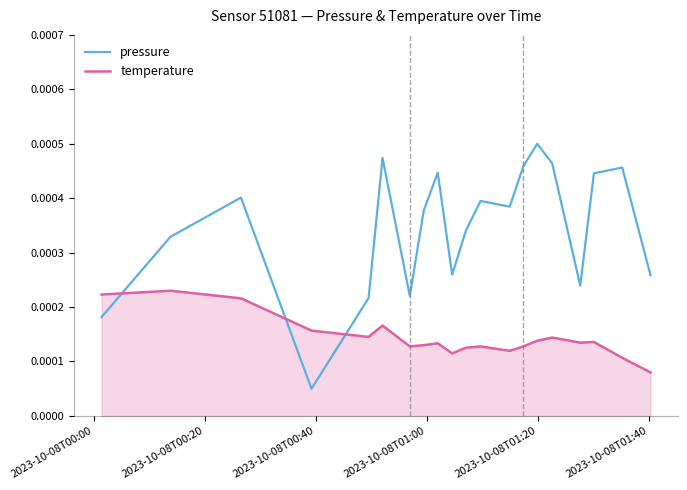

At how many categories does at least one series exceed 0?

20